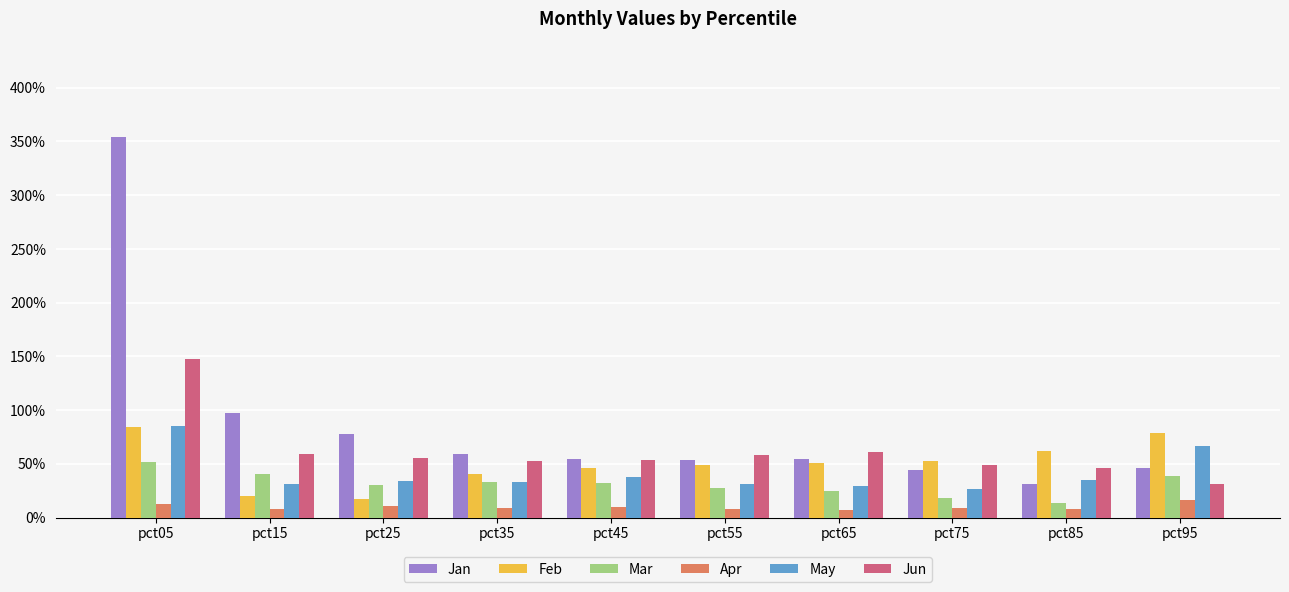

Reading left to right, extract all data points from this chart.

Jan: 3.5	1.0	0.8	0.6	0.5	0.5	0.5	0.4	0.3	0.5
Feb: 0.8	0.2	0.2	0.4	0.5	0.5	0.5	0.5	0.6	0.8
Mar: 0.5	0.4	0.3	0.3	0.3	0.3	0.2	0.2	0.1	0.4
Apr: 0.1	0.1	0.1	0.1	0.1	0.1	0.1	0.1	0.1	0.2
May: 0.9	0.3	0.3	0.3	0.4	0.3	0.3	0.3	0.4	0.7
Jun: 1.5	0.6	0.6	0.5	0.5	0.6	0.6	0.5	0.5	0.3